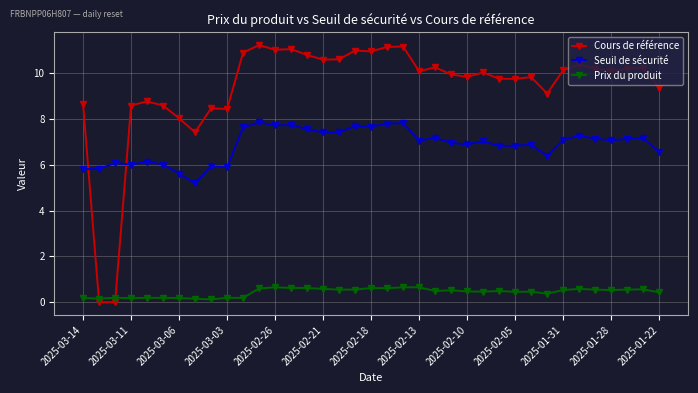

Which series has the widest spread of values?

Cours de référence